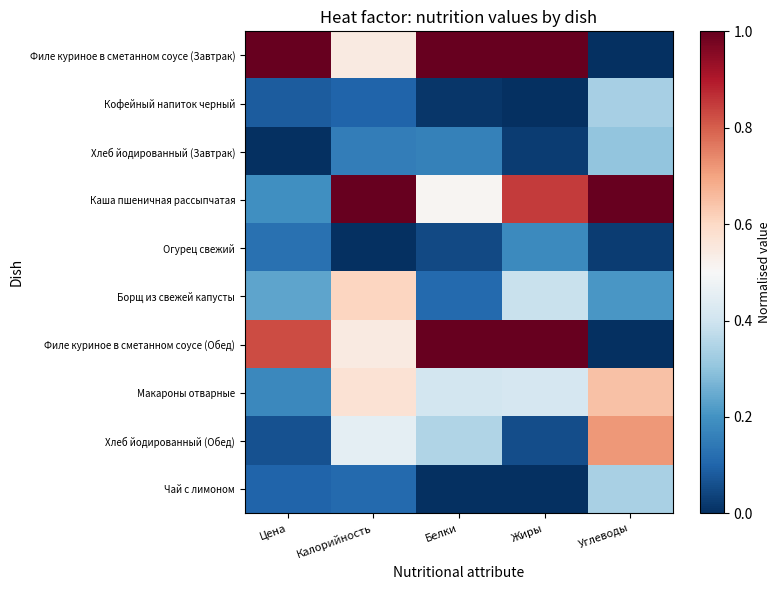

Between Калорийность and Жиры, which is larger?

Жиры